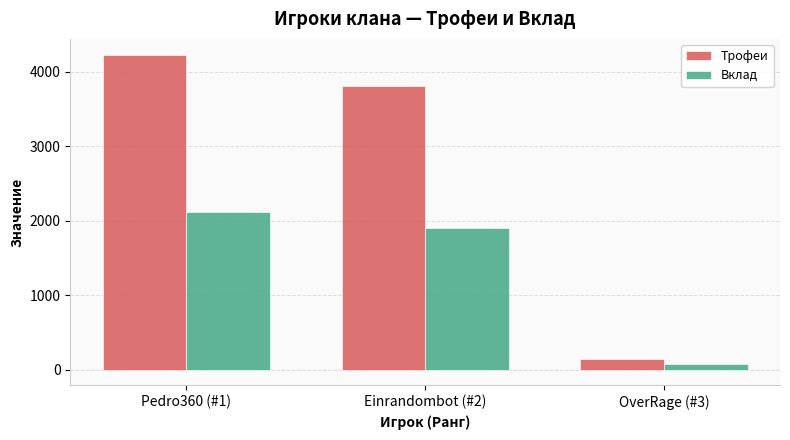

At which category is the sum across all series the highest?

Pedro360 (#1)